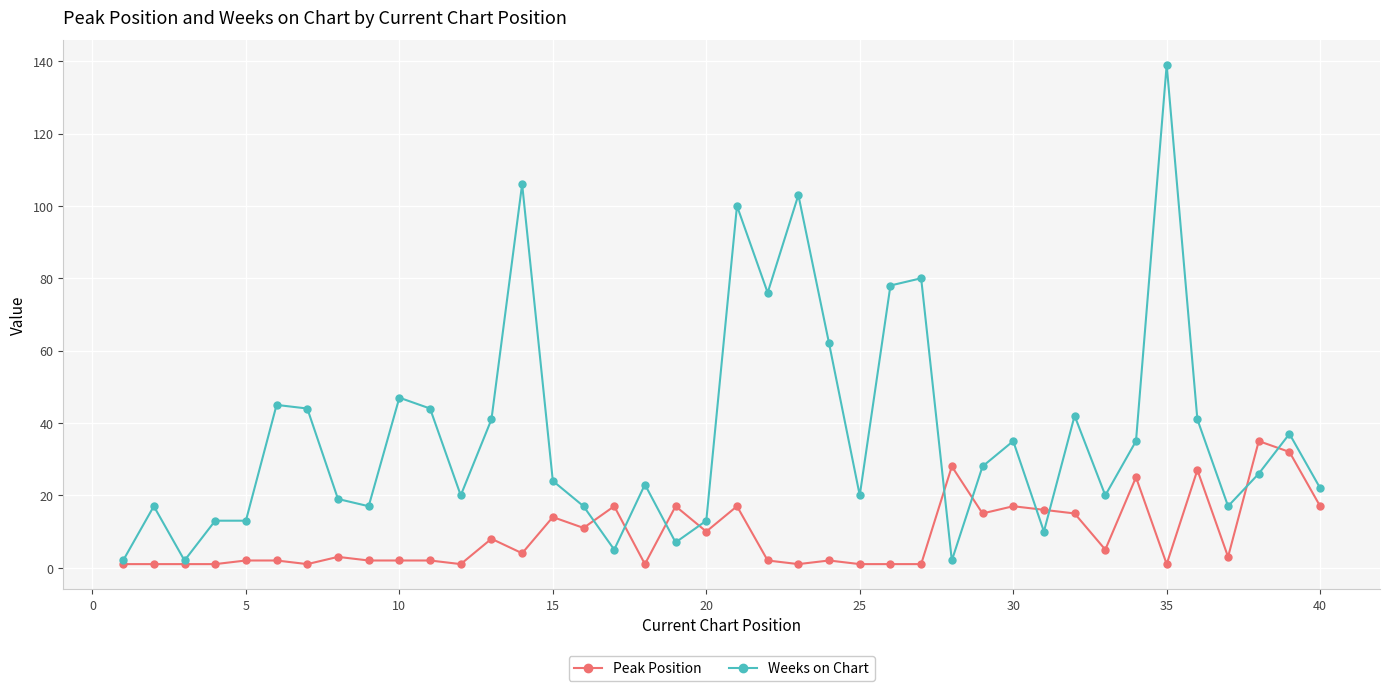

At how many categories does at least one series exceed 6?

38